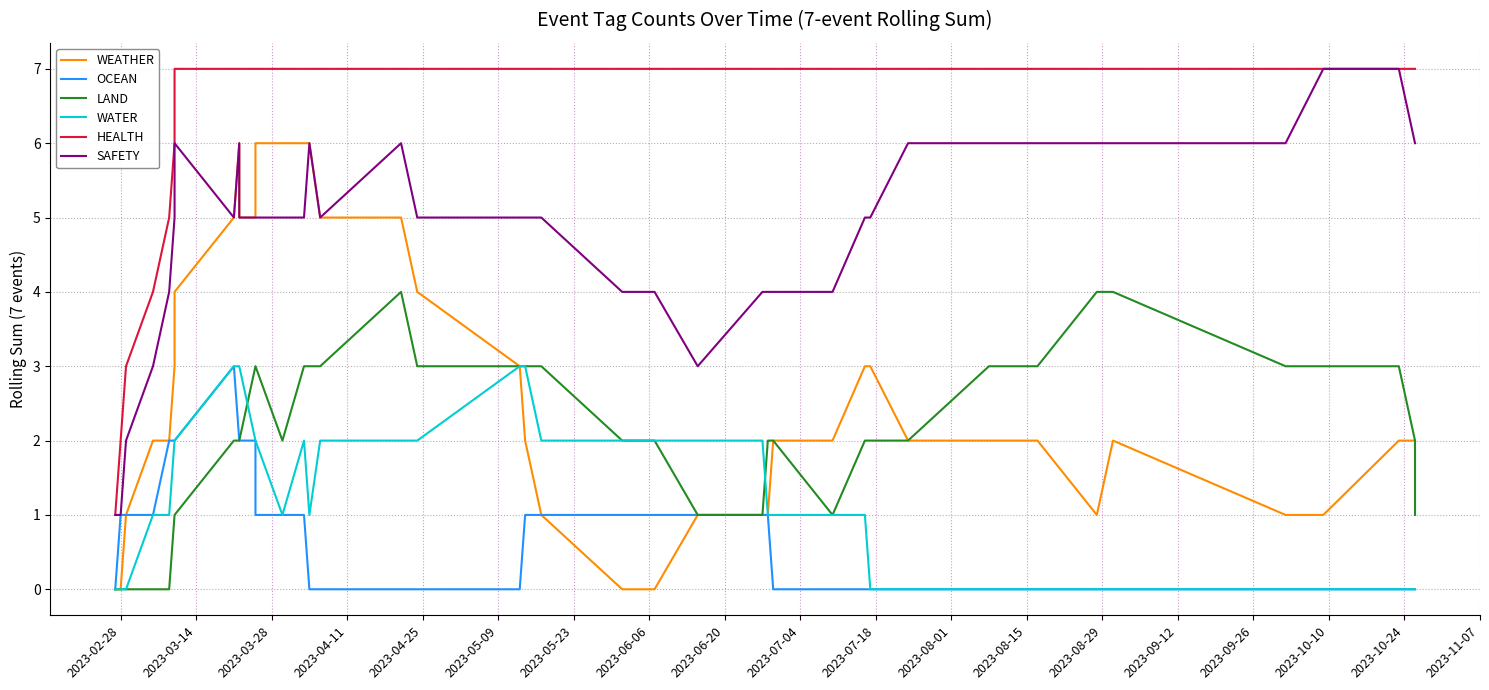

Does the chart display data point markers on the line(s)?

No